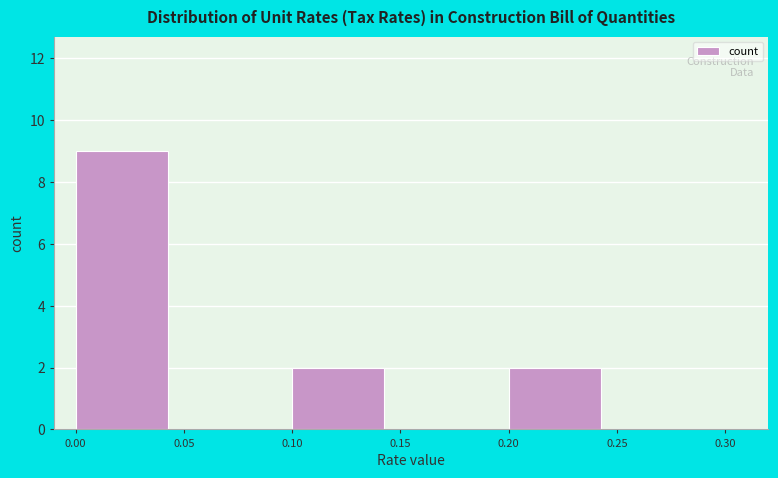

Reading left to right, transcribe this chart: for each bar, give the range it covers on the x-axis and its height. The values are not printed on the chart, so give them approximately, as read against the axis.

0.00 to 0.05: 9
0.05 to 0.10: 0
0.10 to 0.15: 2
0.15 to 0.20: 0
0.20 to 0.25: 2
0.25 to 0.30: 0